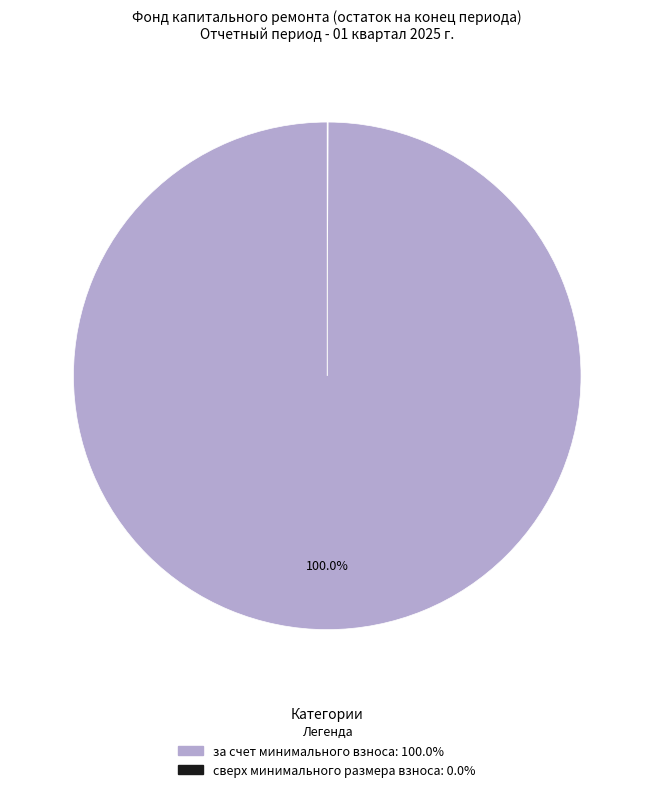

What is the majority slice?

за счет минимального взноса